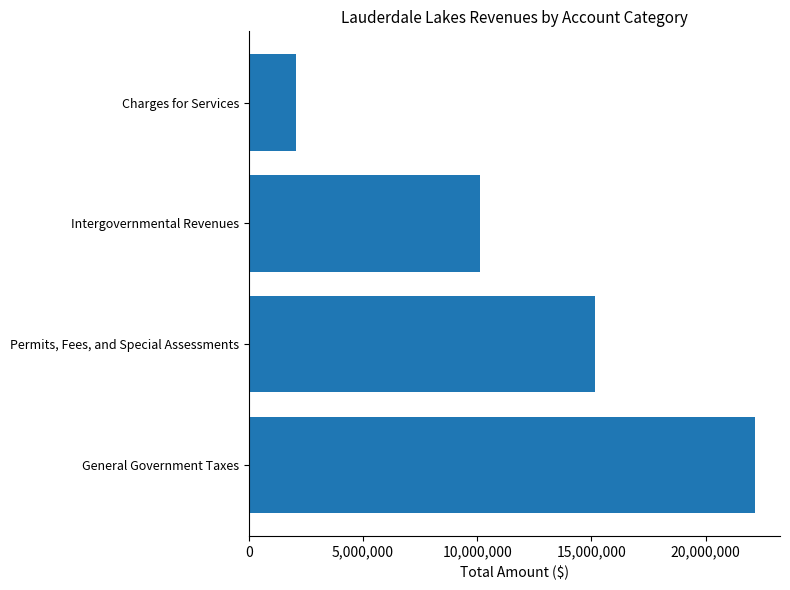

What is the change in value from Permits, Fees, and Special Assessments to Charges for Services?

-13088620